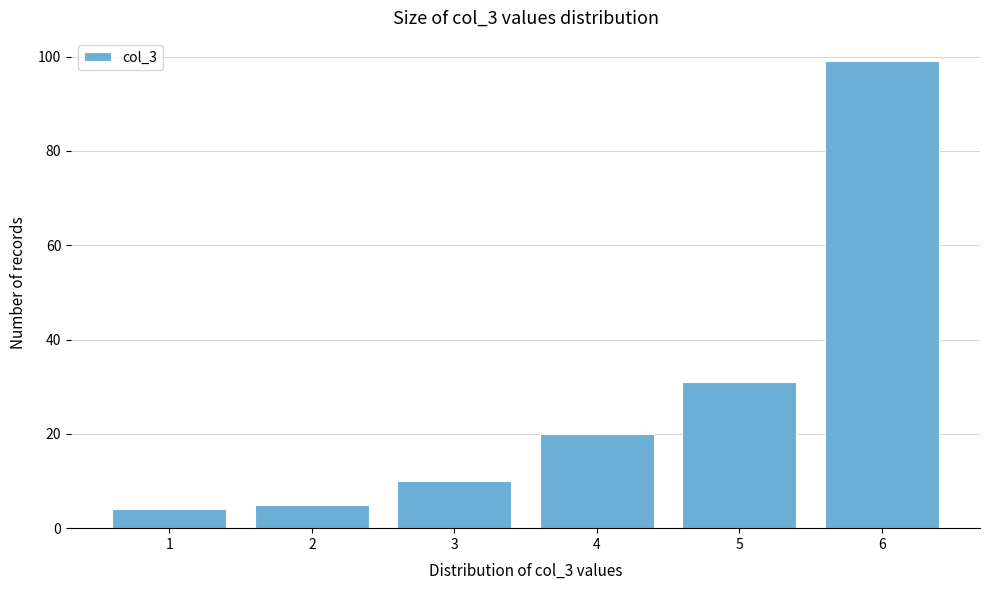

Reading left to right, list all the values displayed in this chart.

1=4	2=5	3=10	4=20	5=31	6=99